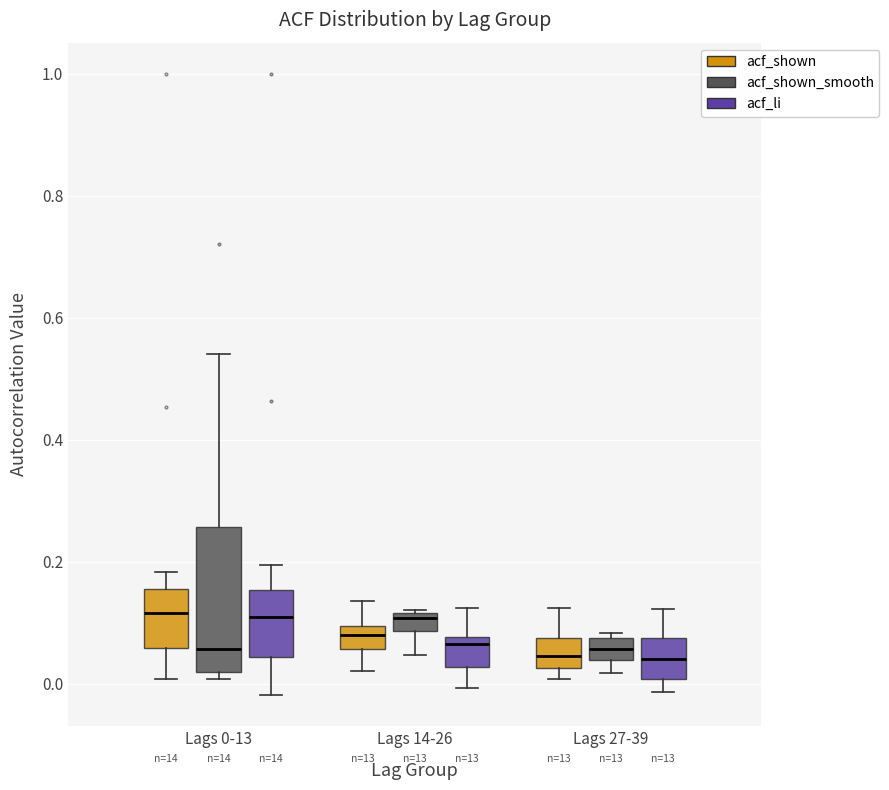

Where does the lower whisker of the box for Lags 14-26 (acf_shown_smooth) end on the y-axis? The values are not printed on the chart, so give them approximately, as read against the axis.

0.04